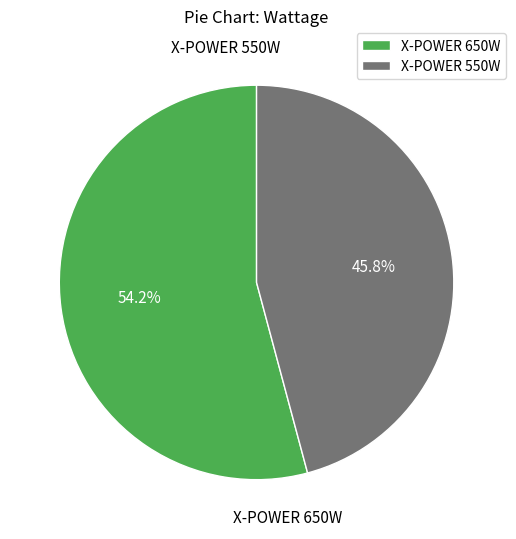

Do X-POWER 550W and X-POWER 650W together represent more than half of the pie?

Yes